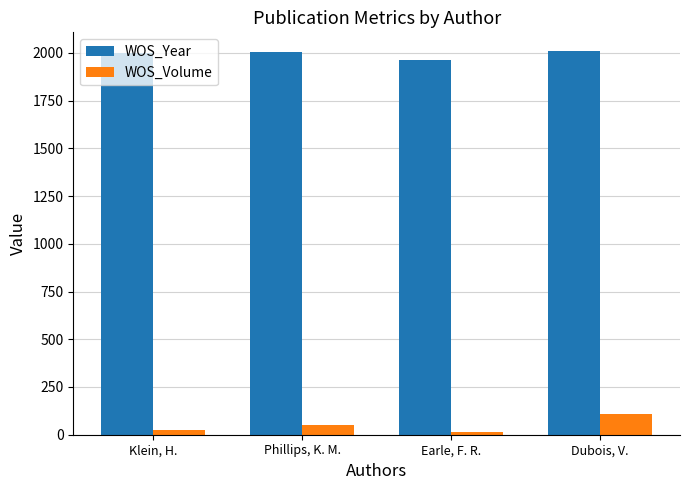

Which series has the largest total across all categories?

WOS_Year